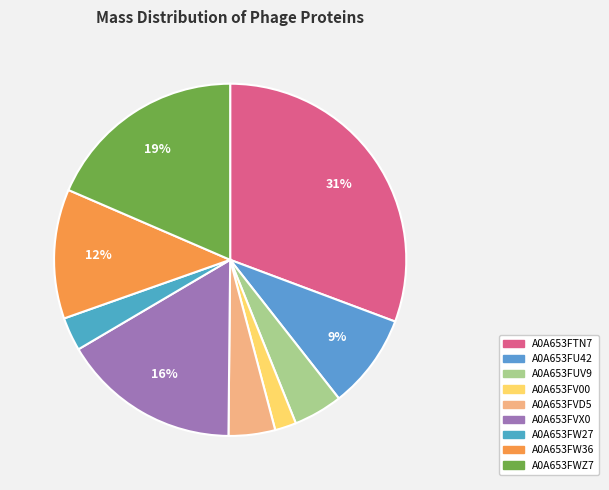

Count the number of slices in the pie.

9